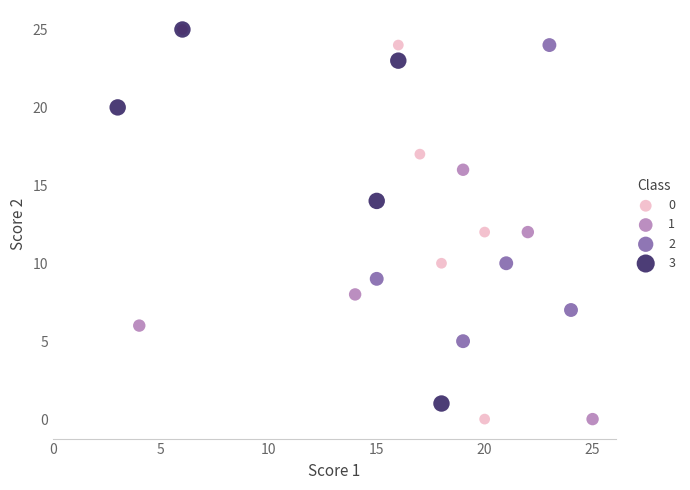

What are all the series names shown in the legend?

0, 1, 2, 3